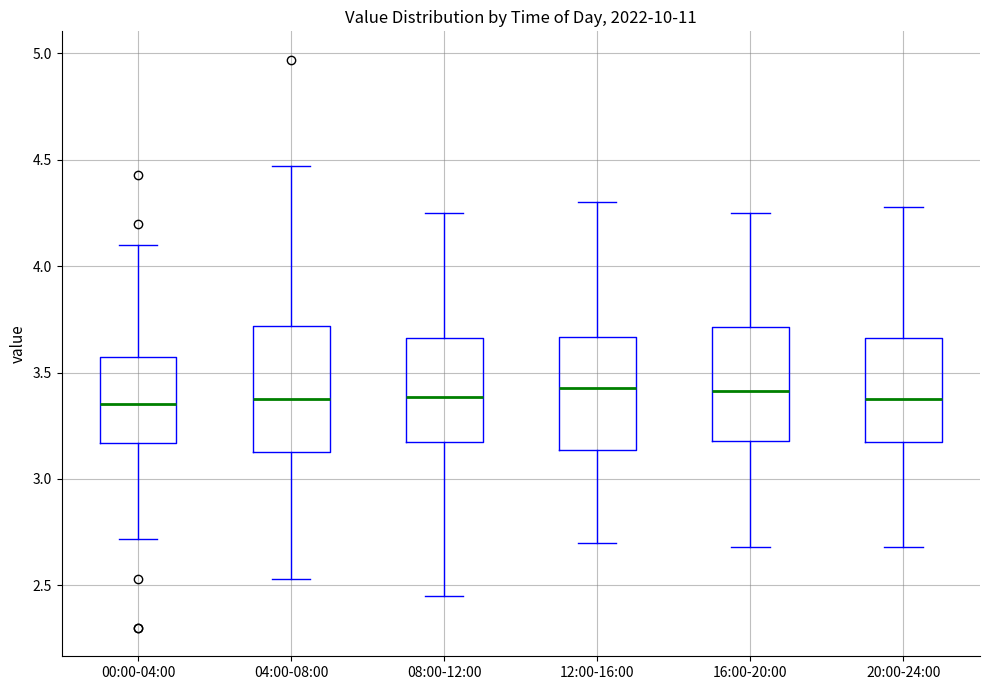

Comparing the boxes themselves (not the whiskers), which one is the tallest?

04:00-08:00